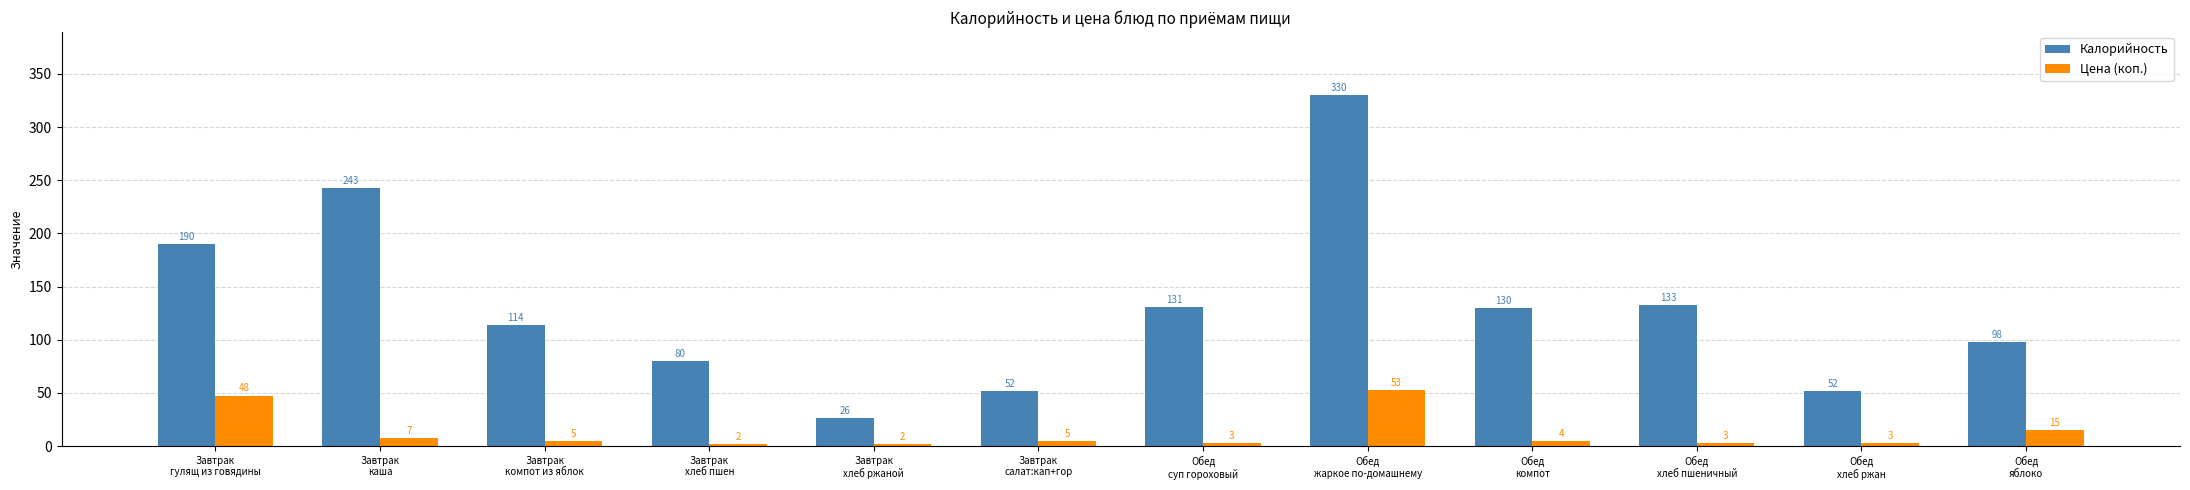

What is the maximum value for Калорийность?

330.0